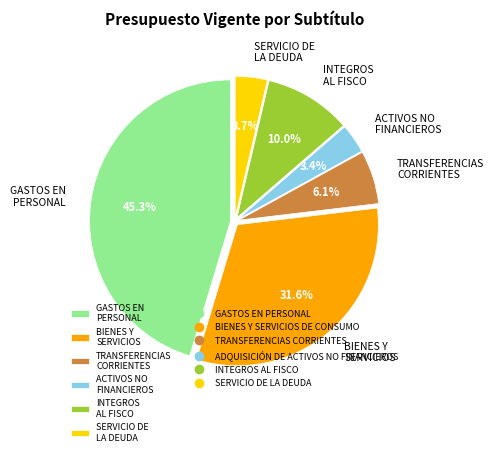

Which has a higher value, INTEGROS AL FISCO or TRANSFERENCIAS CORRIENTES?

INTEGROS AL FISCO